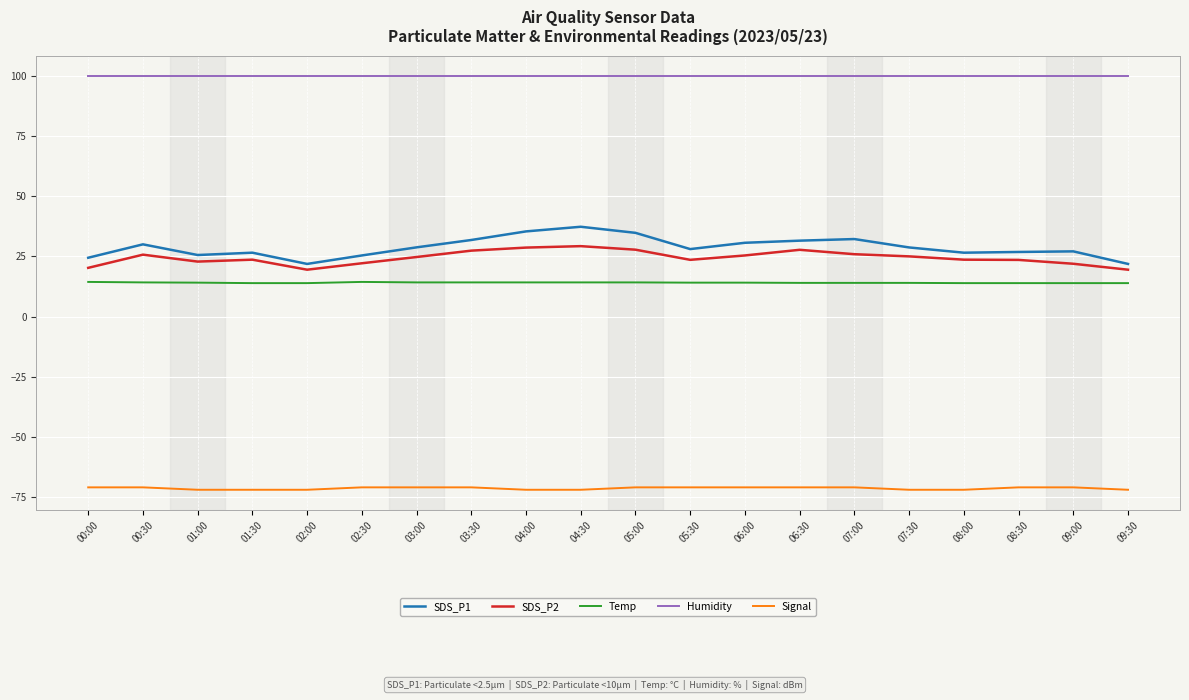

Does the chart display data point markers on the line(s)?

No